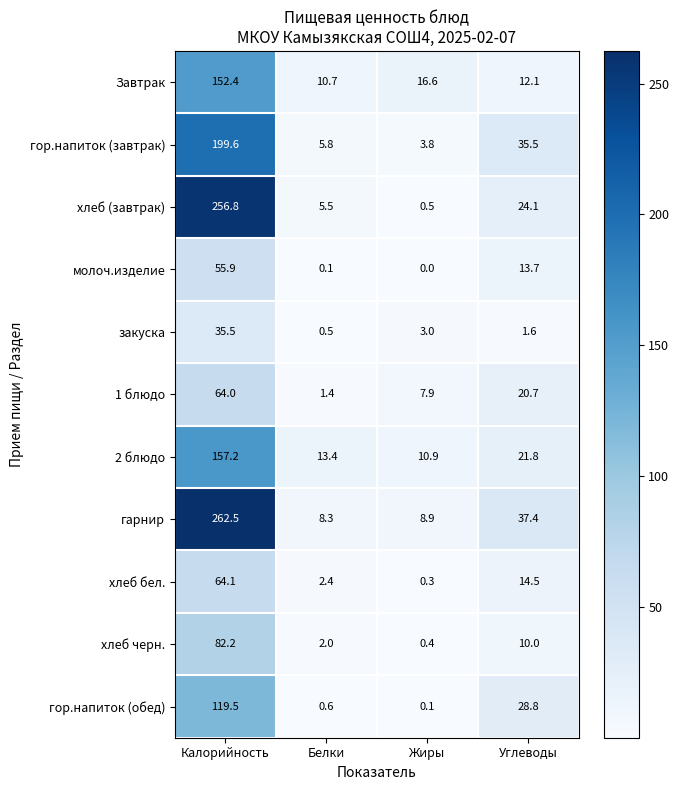

Which series has the largest total across all categories?

гарнир